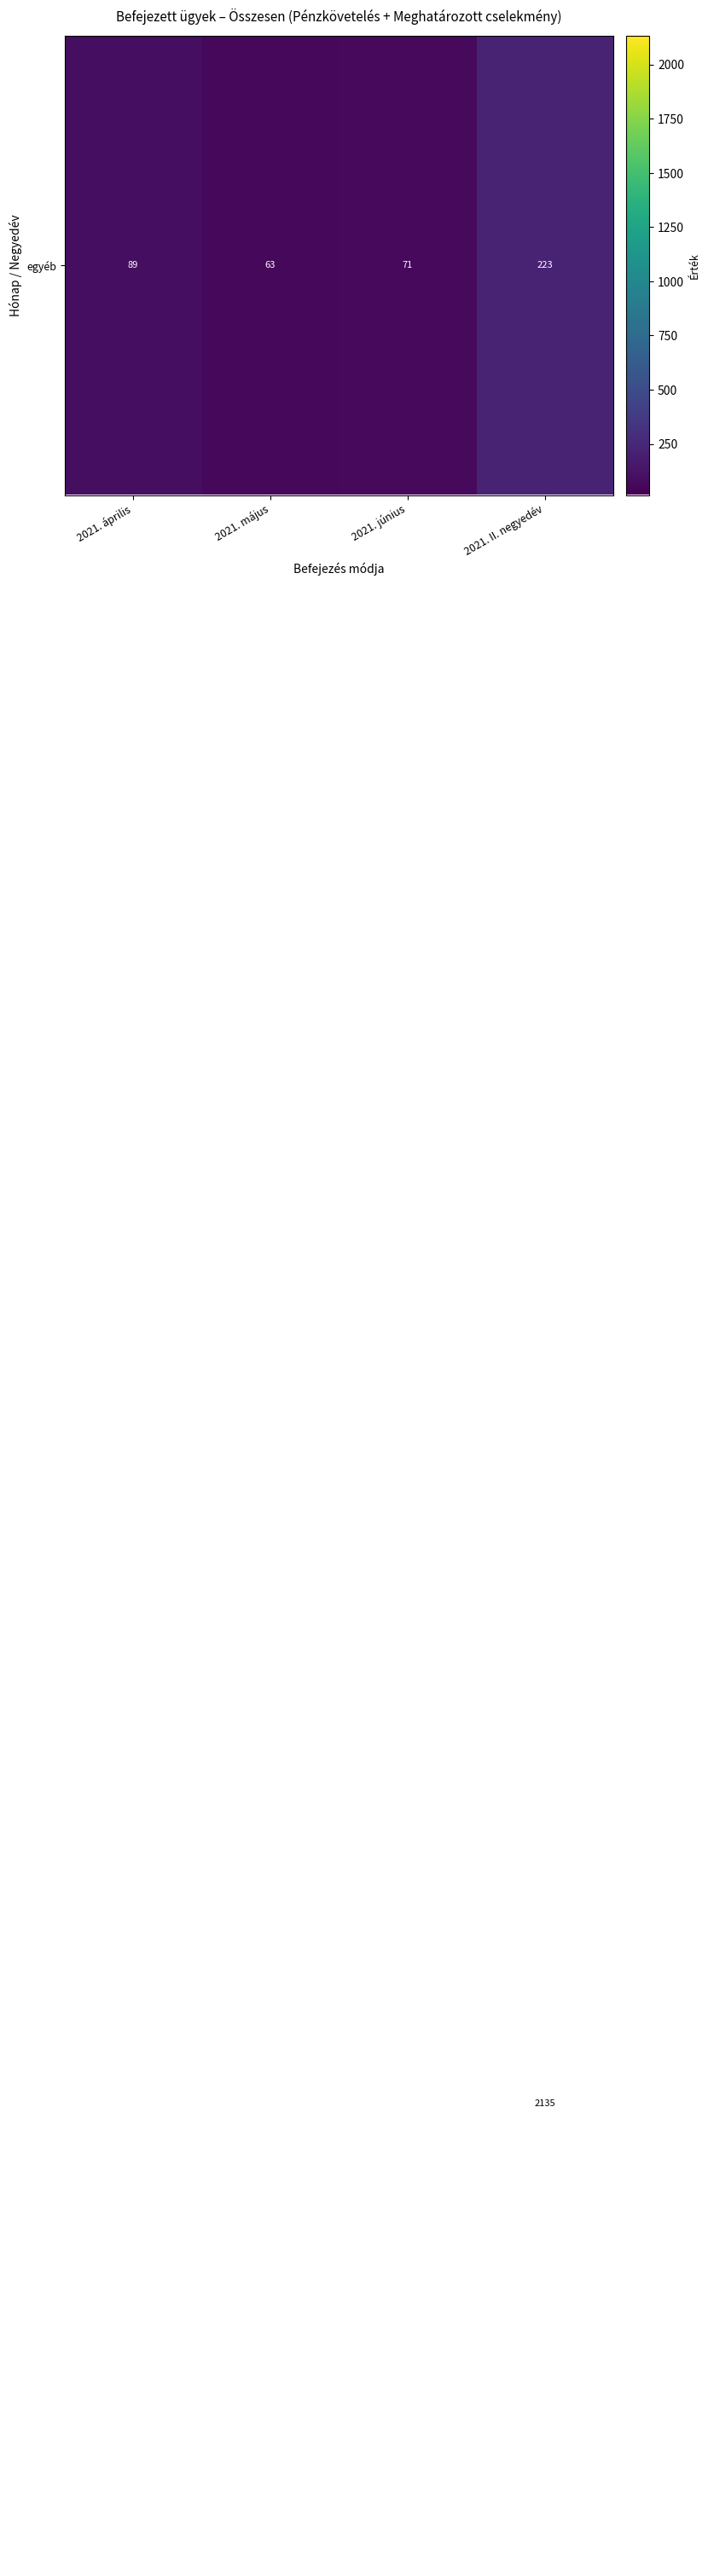

What is the smallest value displayed?

14